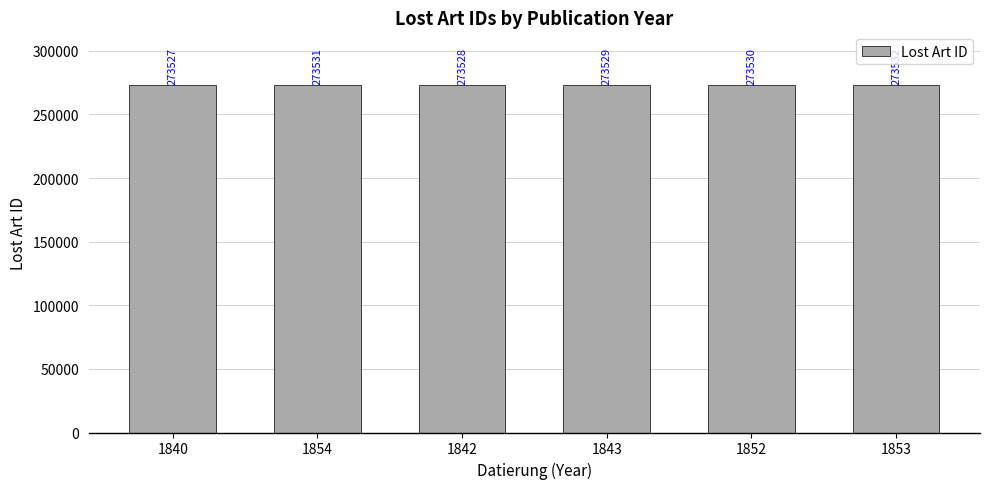

What is the change in value from 1854 to 1852?

-1